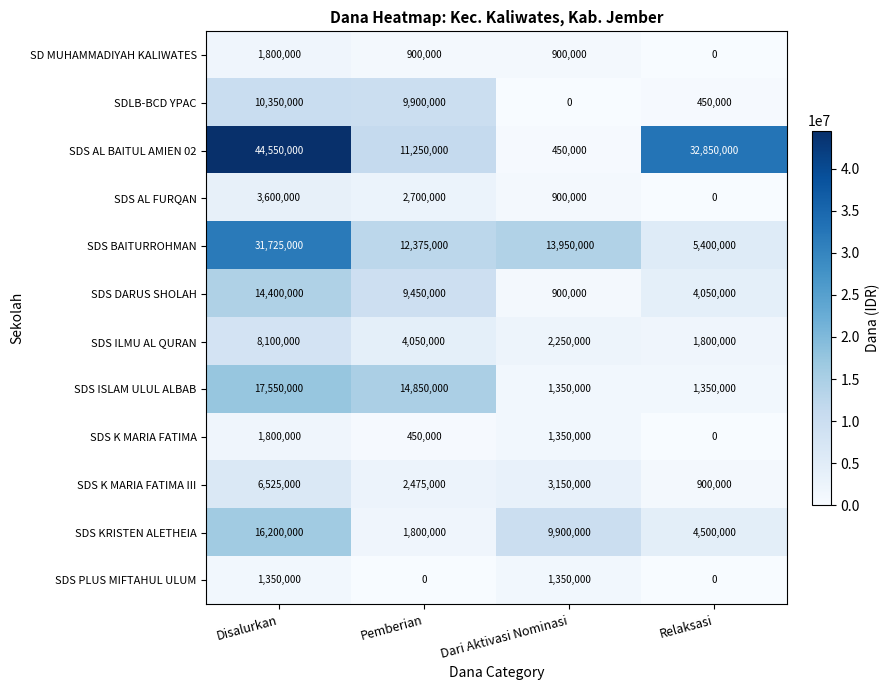

Which series has the largest total across all categories?

SDS AL BAITUL AMIEN 02